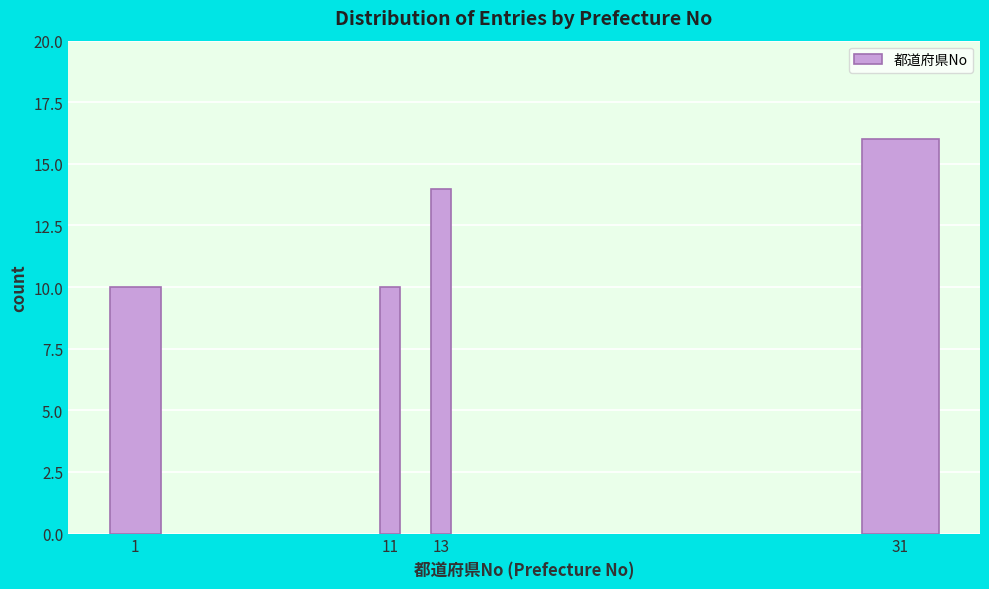

Reading left to right, what are all the values shown in this chart?

1=10	11=10	13=14	31=16